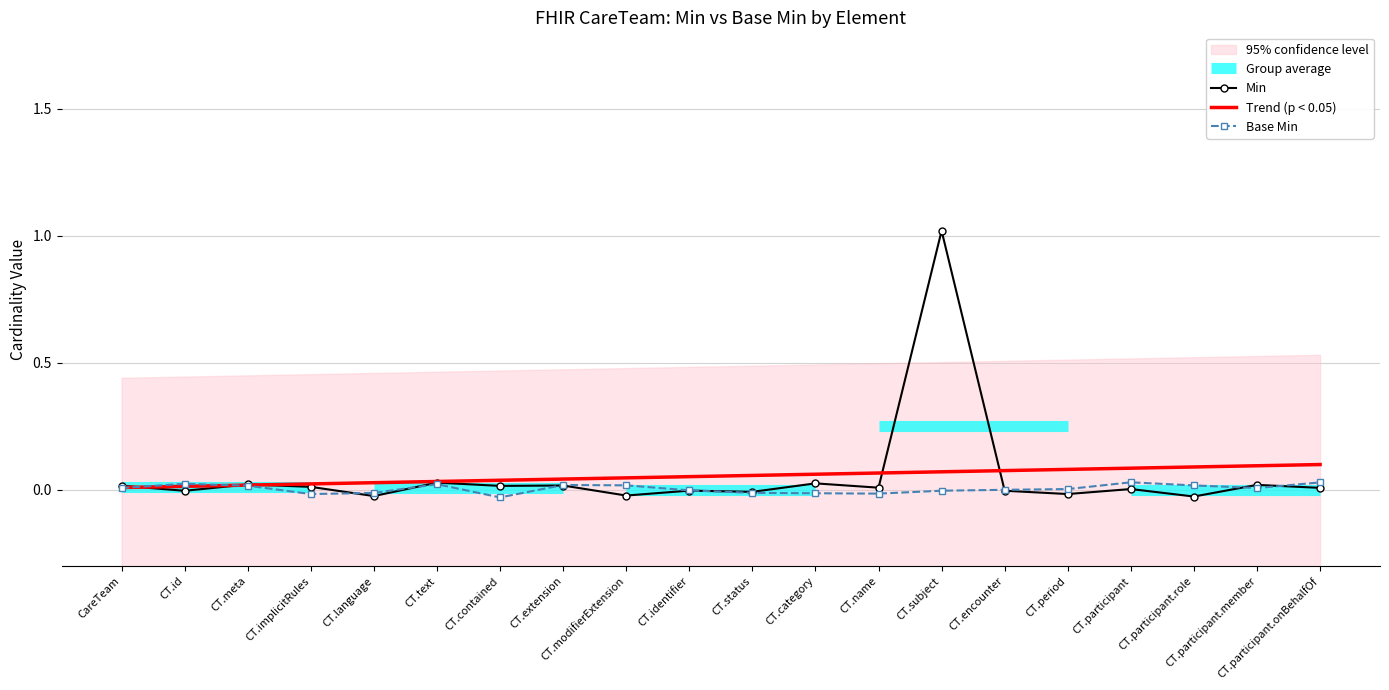

List the labels in order of Min value, smallest first.

CT.participant.role, CT.language, CT.modifierExtension, CT.period, CT.status, CT.id, CT.encounter, CT.identifier, CT.participant, CT.participant.onBehalfOf, CT.name, CT.implicitRules, CT.contained, CareTeam, CT.extension, CT.participant.member, CT.meta, CT.category, CT.text, CT.subject